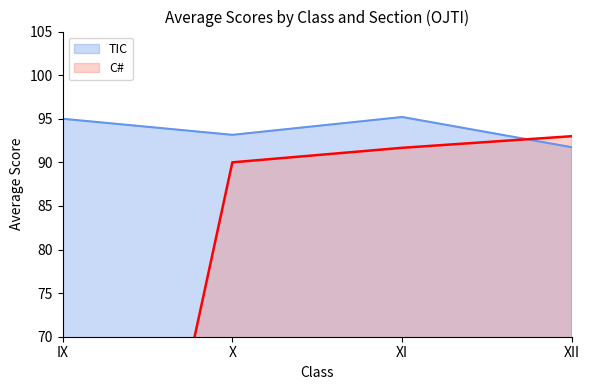

Where is the data nearest to the value 46?

X